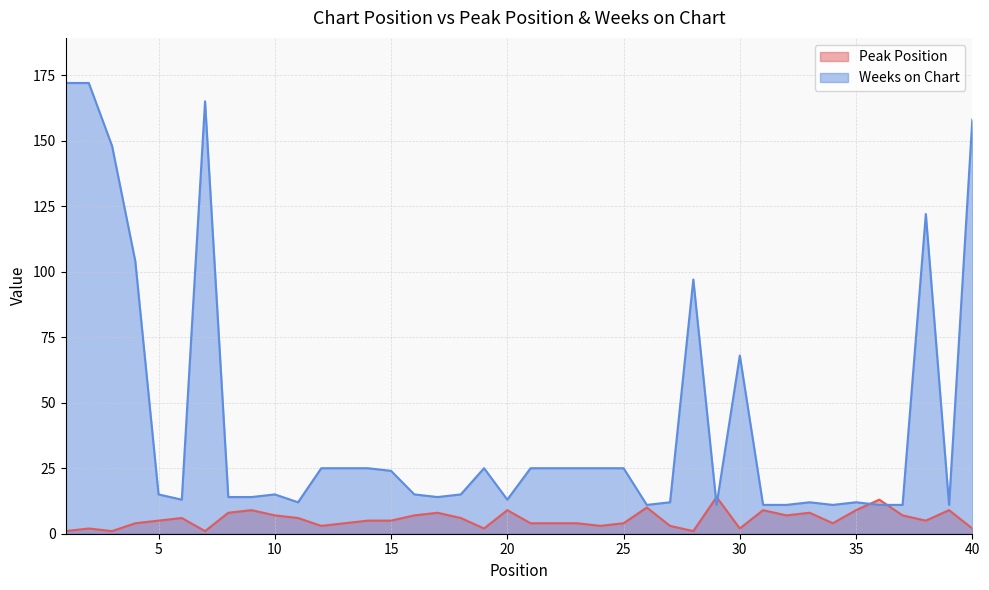

Which series ends up on top after the final intersection of Peak Position and Weeks on Chart?

Weeks on Chart